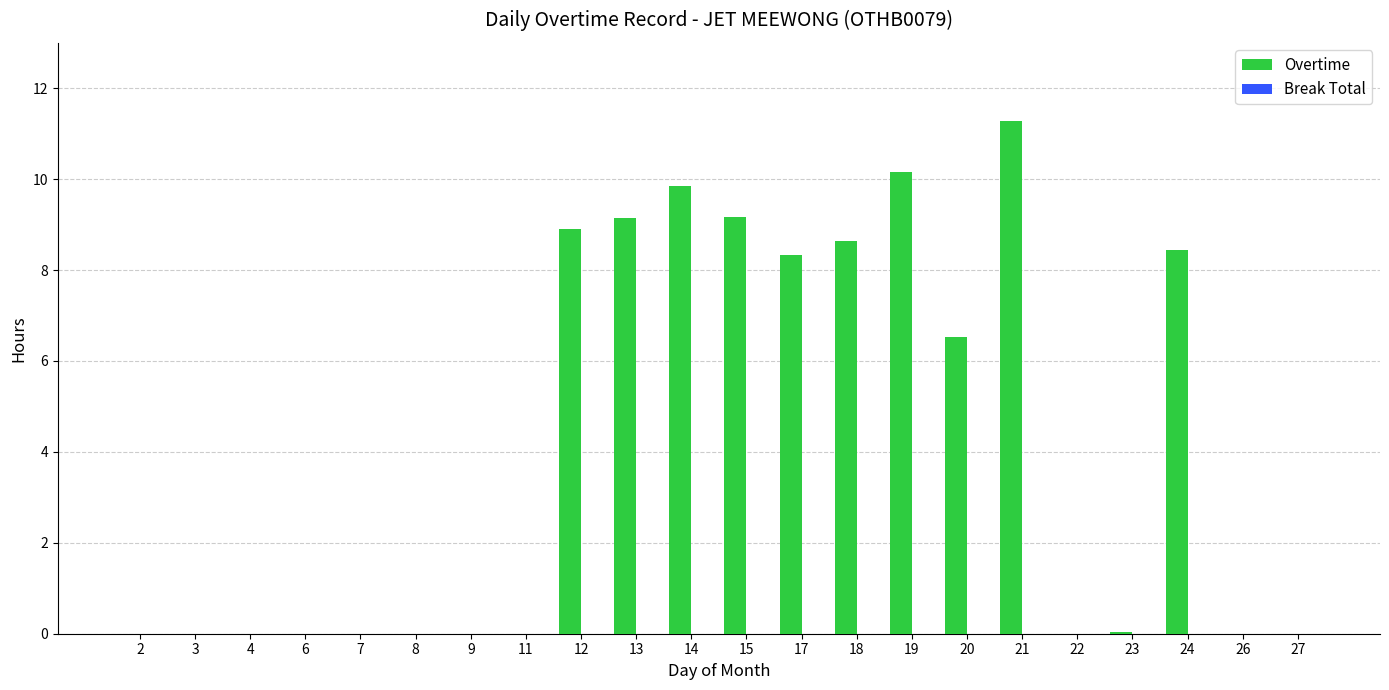

What value does the data have at 18?

8.6